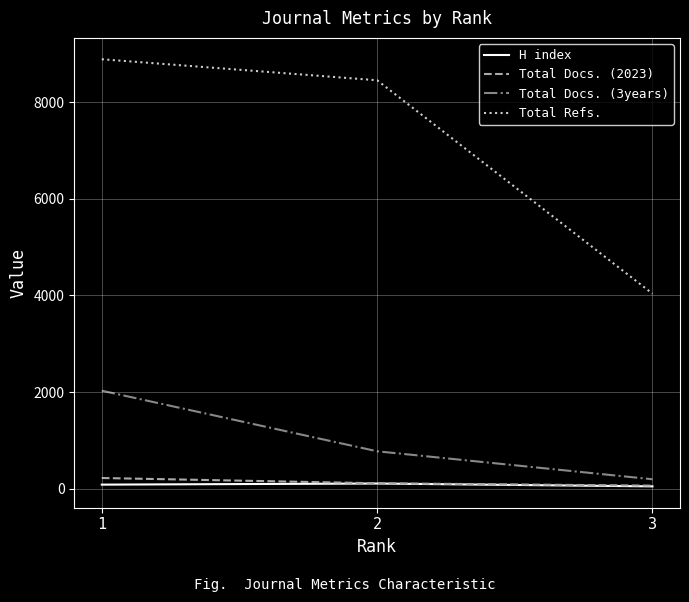

Which category has the highest value in the Total Docs. (3years) series?

1